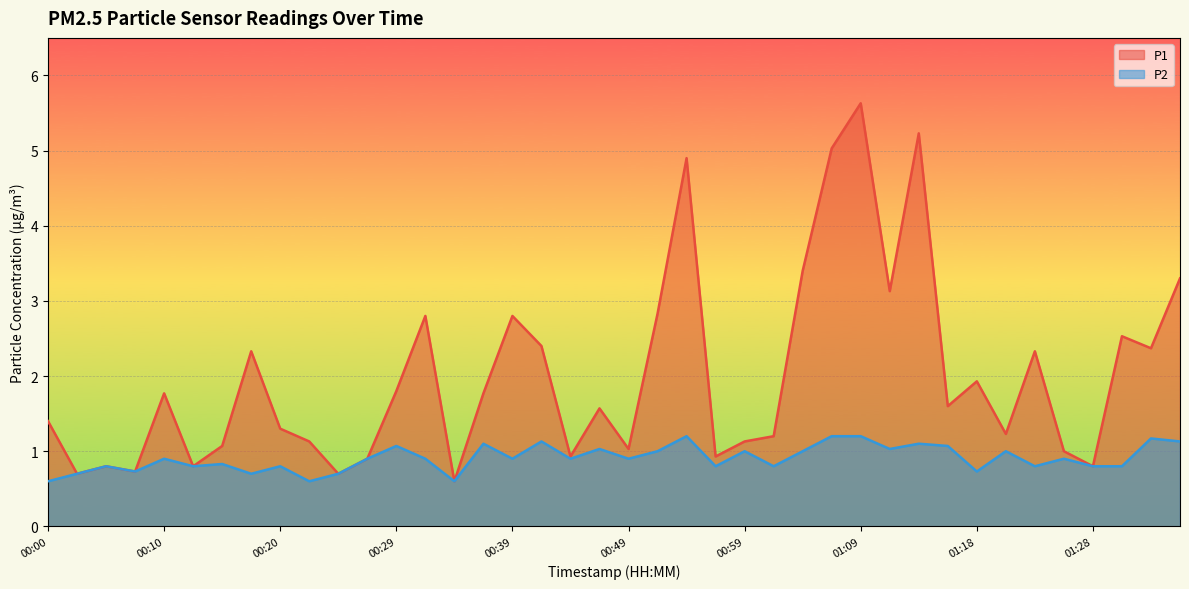

At which category is the sum across all series the highest?

01:09